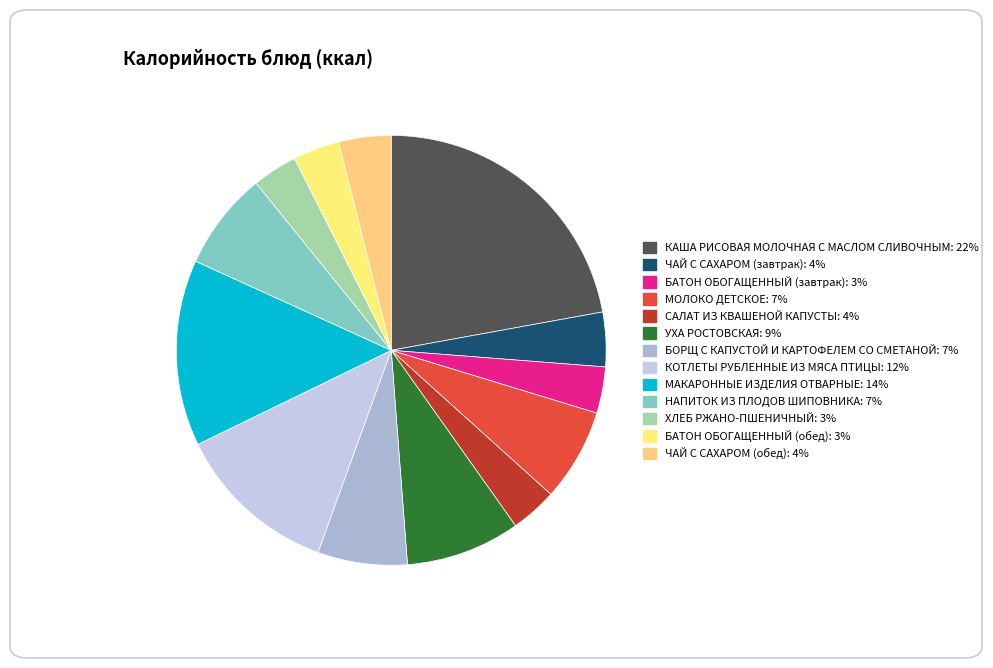

The БАТОН ОБОГАЩЕННЫЙ (обед) slice represents 3% of the pie. True or false?

True